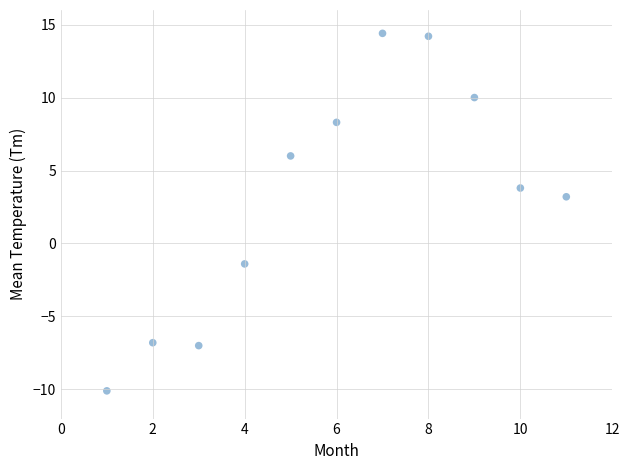

What Y value in the scatter plot is closest to 2?

3.2